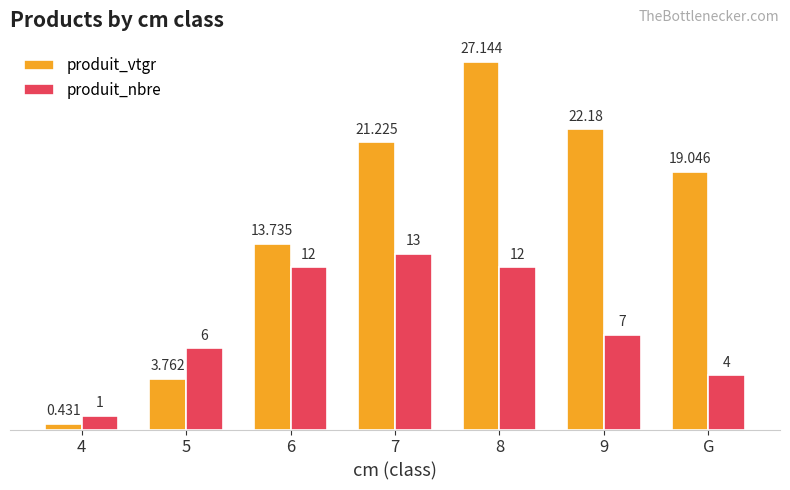

What is the sum of the produit_nbre values at G and 7?

17.0